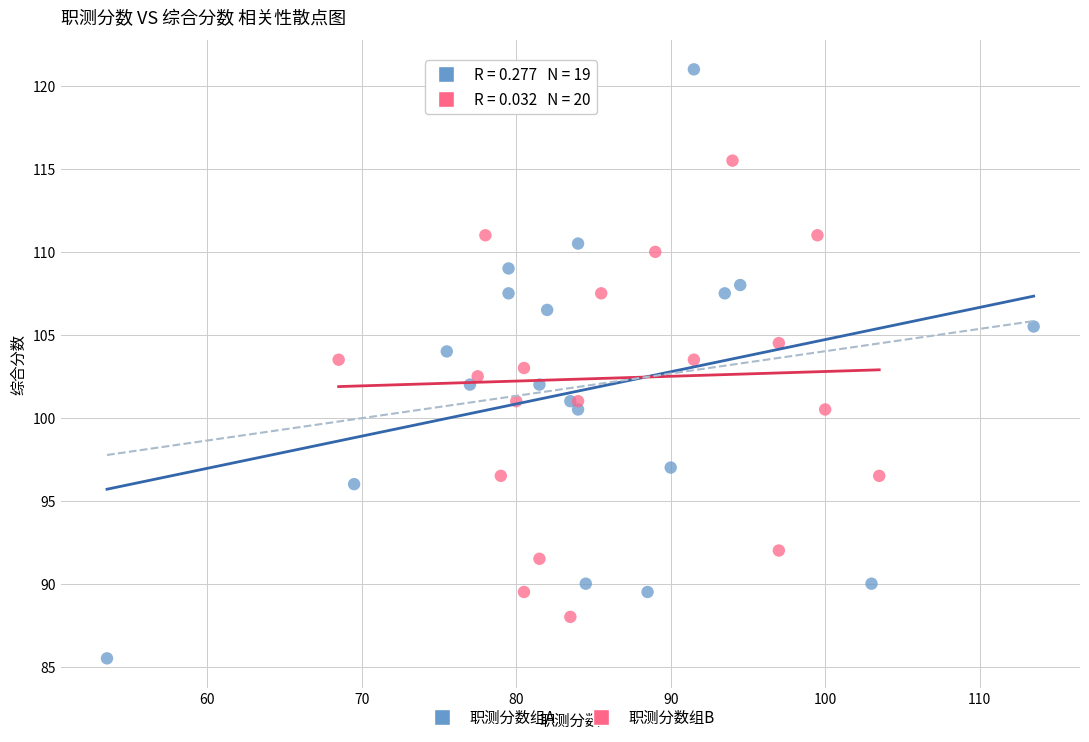

What are all the series names shown in the legend?

职测分数组A, 职测分数组B